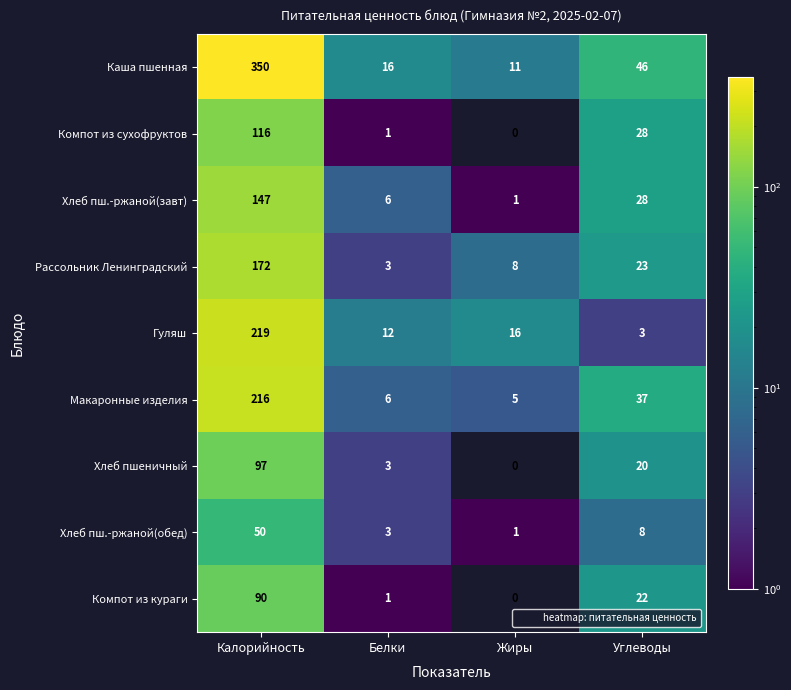

Rank the series by their maximum value, from highest to lowest.

Каша пшенная, Гуляш, Макаронные изделия, Рассольник Ленинградский, Хлеб пш.-ржаной(завт), Компот из сухофруктов, Хлеб пшеничный, Компот из кураги, Хлеб пш.-ржаной(обед)